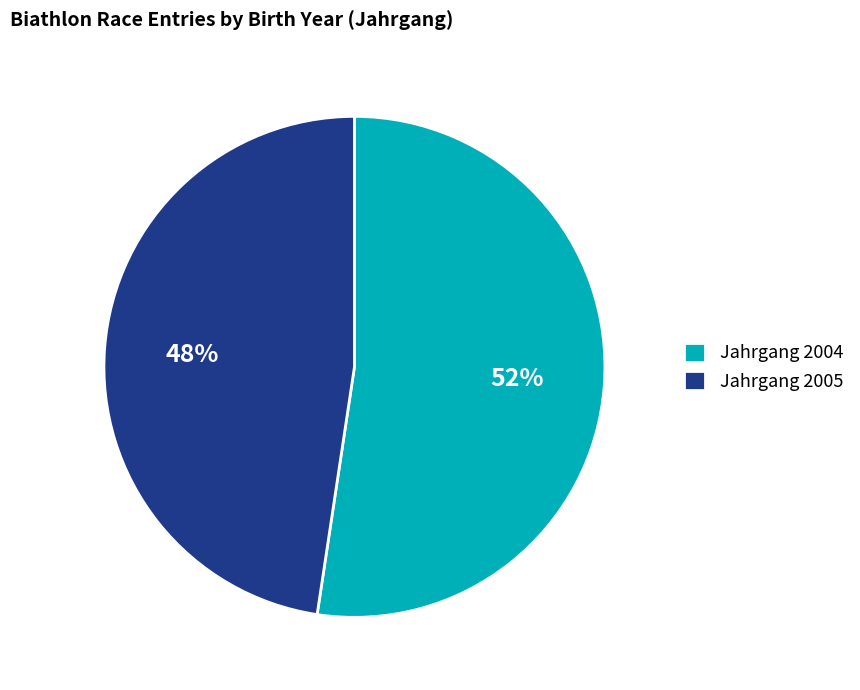

Which has a higher value, Jahrgang 2004 or Jahrgang 2005?

Jahrgang 2004